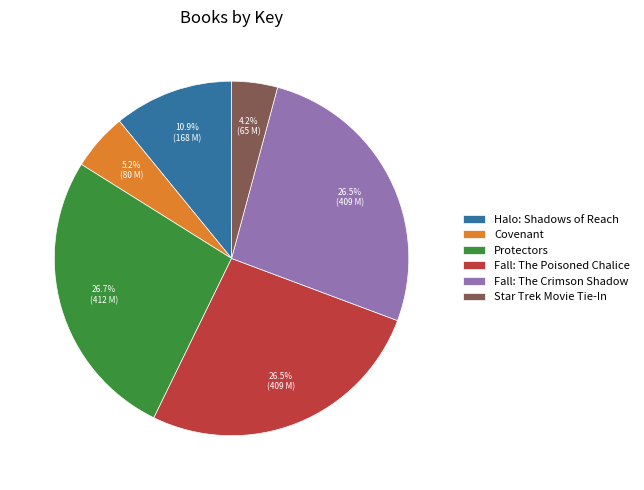

To the nearest percent, what is the average slice percentage?

17%